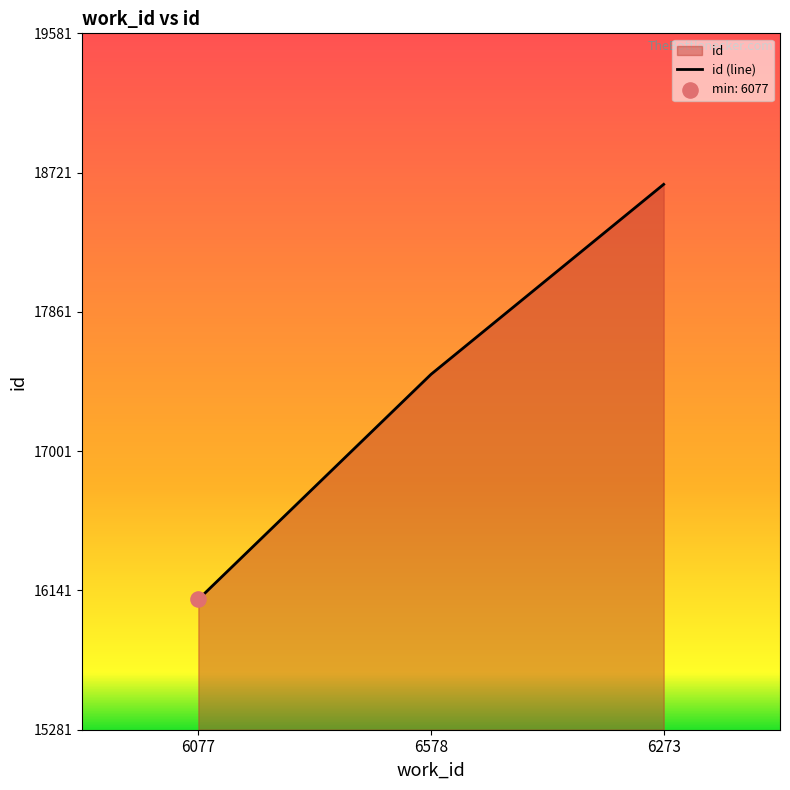

Between 6077 and 6578, which is larger?

6578